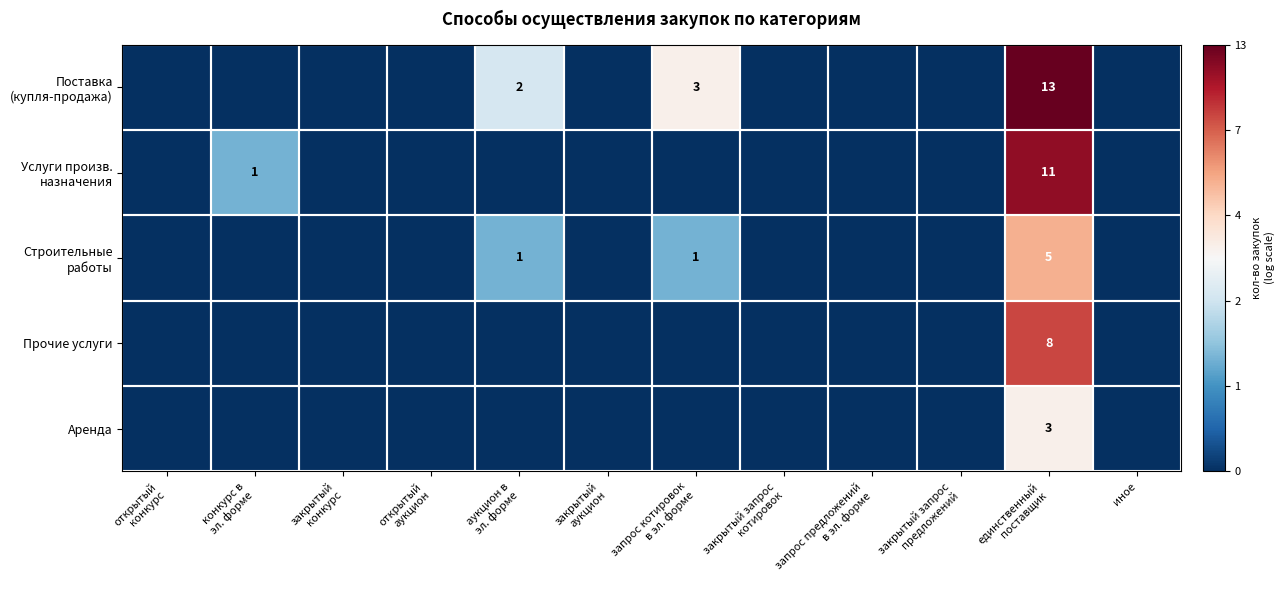

How many series are shown in this chart?

5